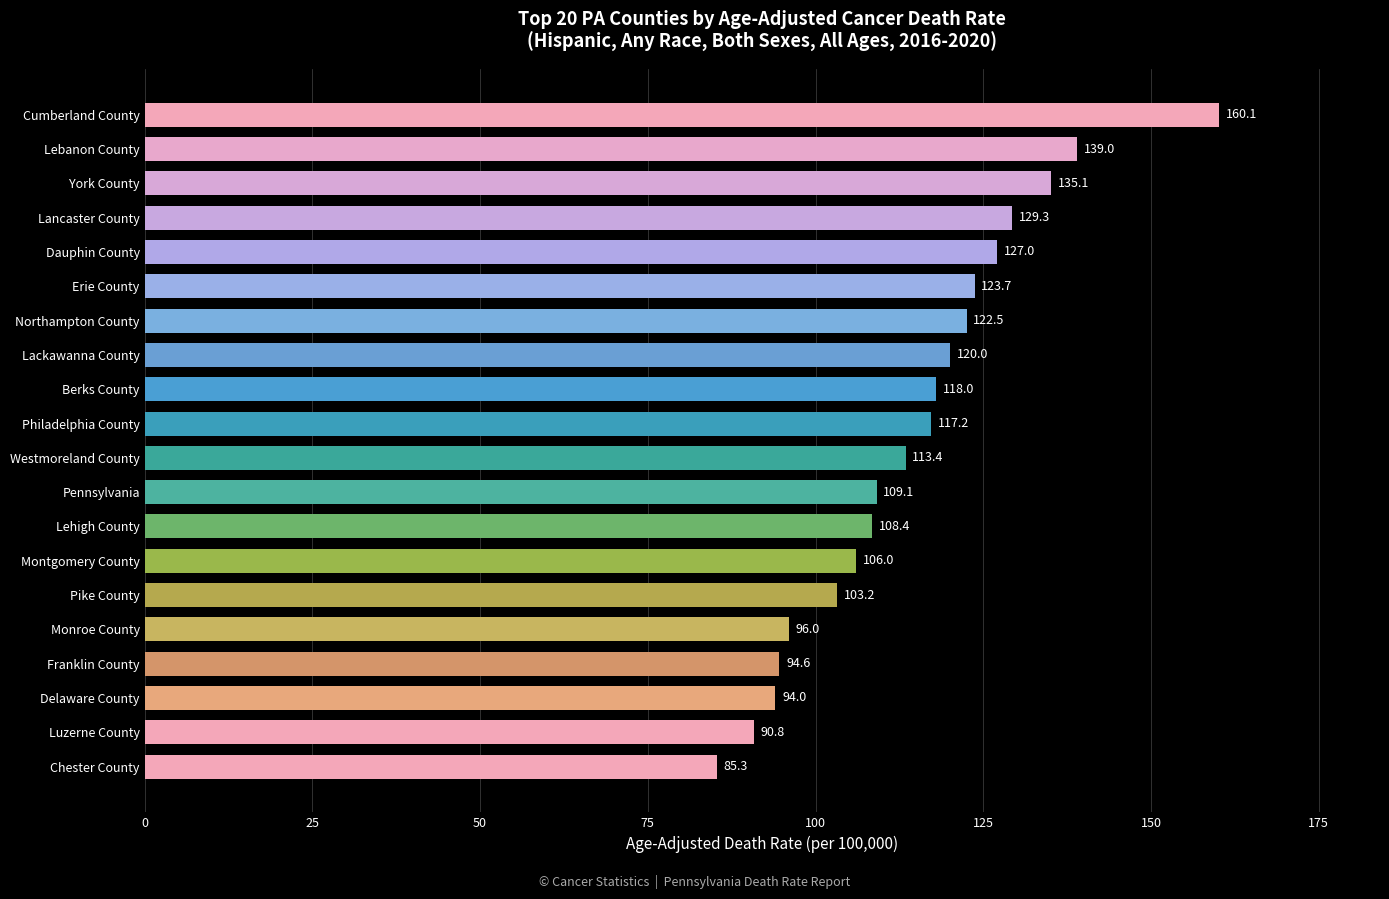

List the labels in order of value, smallest first.

Chester County, Luzerne County, Delaware County, Franklin County, Monroe County, Pike County, Montgomery County, Lehigh County, Pennsylvania, Westmoreland County, Philadelphia County, Berks County, Lackawanna County, Northampton County, Erie County, Dauphin County, Lancaster County, York County, Lebanon County, Cumberland County